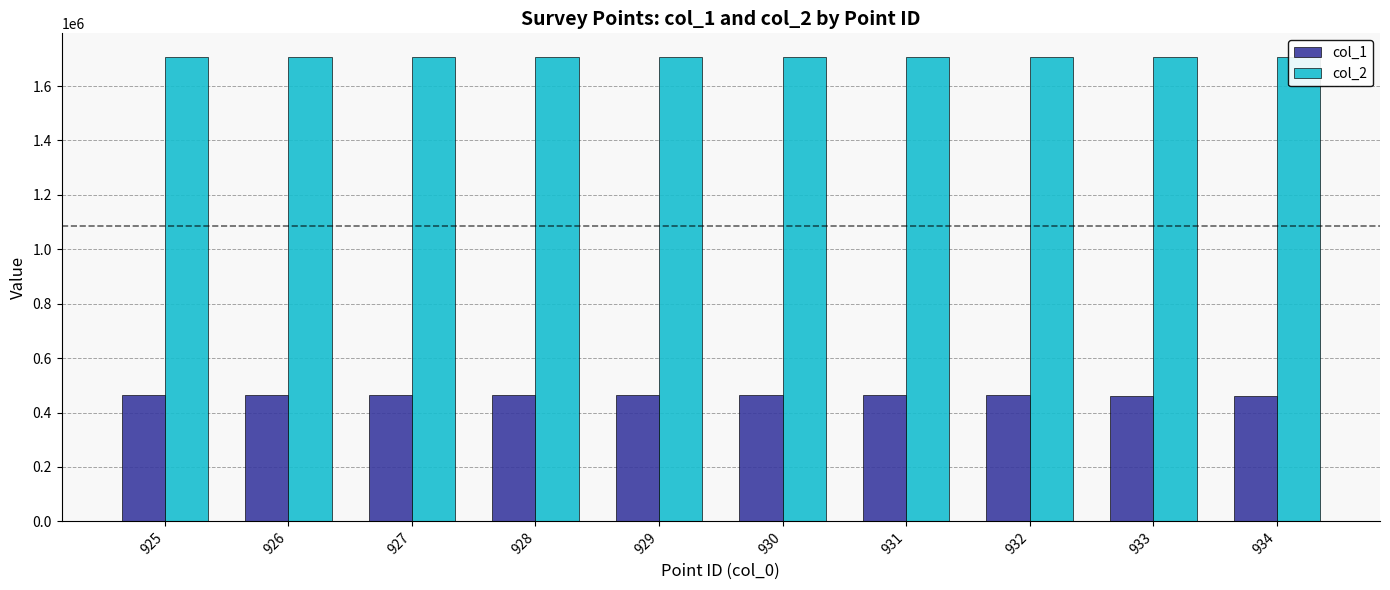

What is the total value across all series at 928?

2171582.2